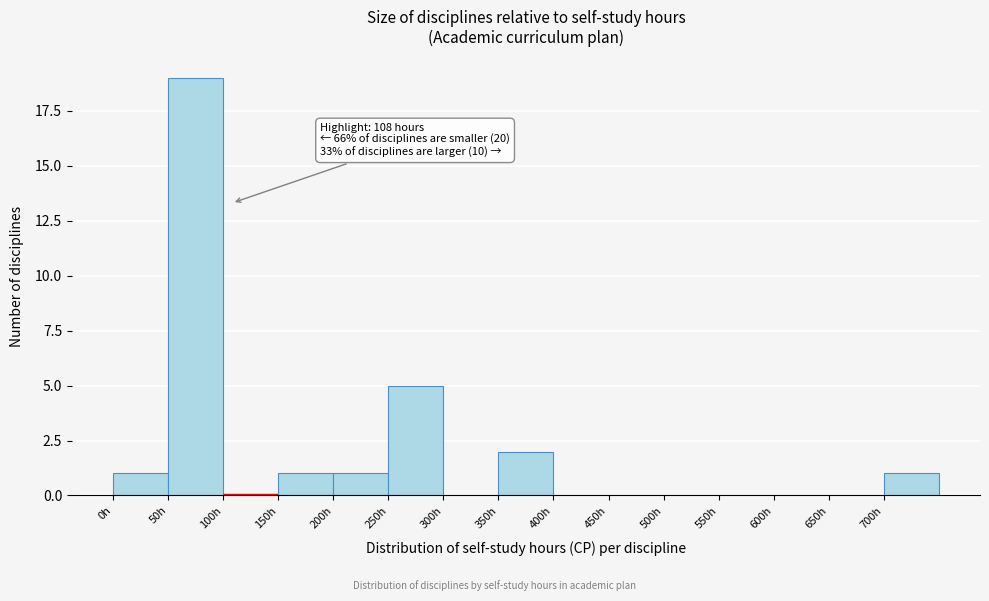

Over which range of the x-axis is the bar tallest?

50 to 100